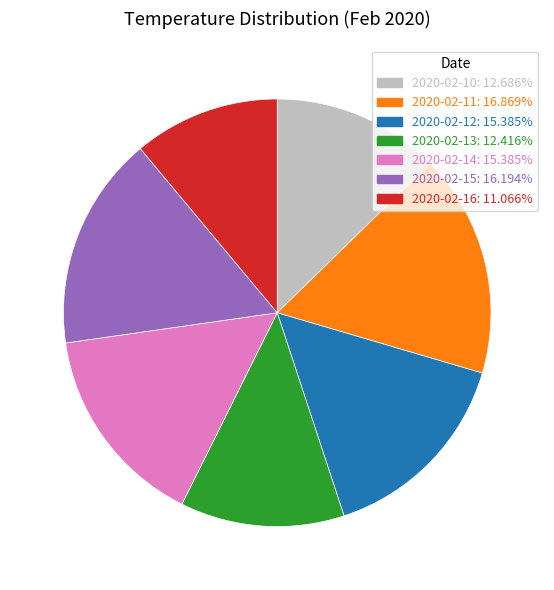

Approximately how many times larger is the value at 2020-02-15 compared to 2020-02-14?

1.1